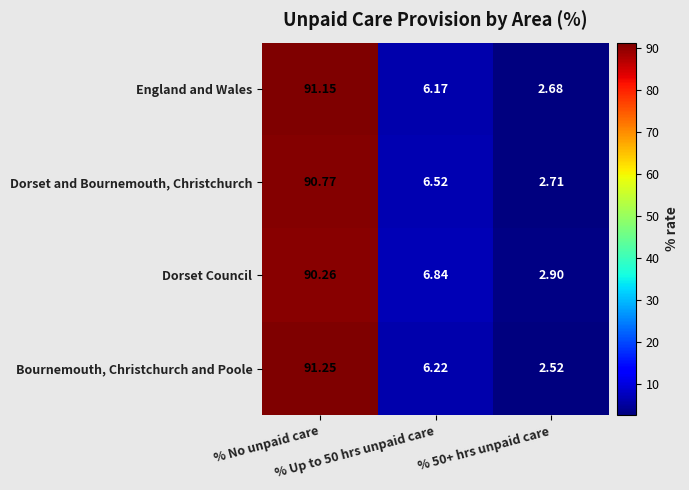

Which series has the widest spread of values?

Bournemouth, Christchurch and Poole